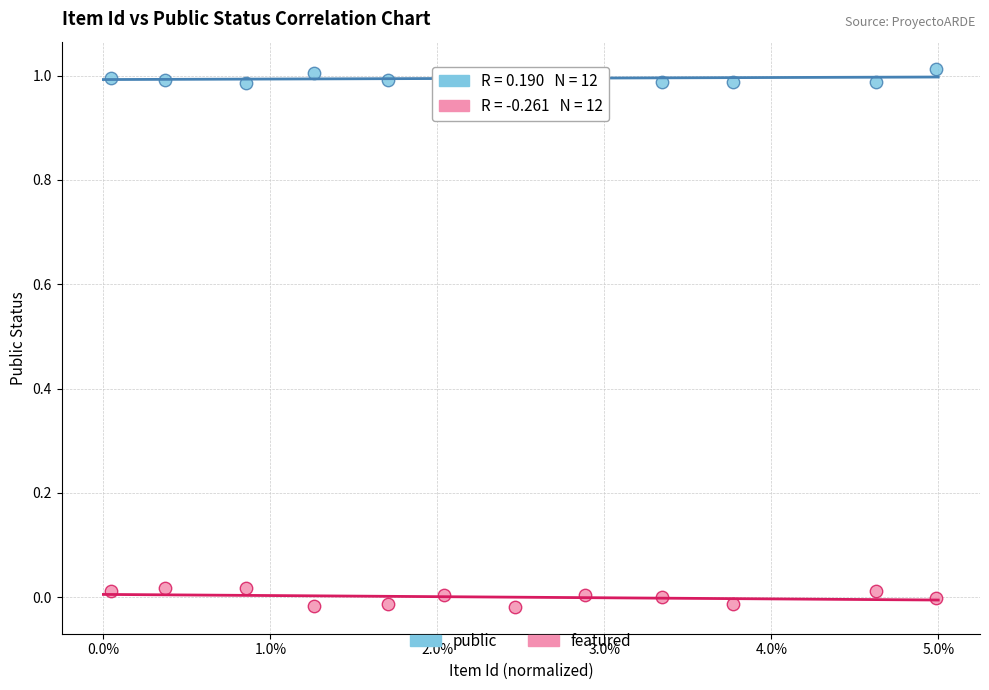

Which series contains the lowest Y value?

featured